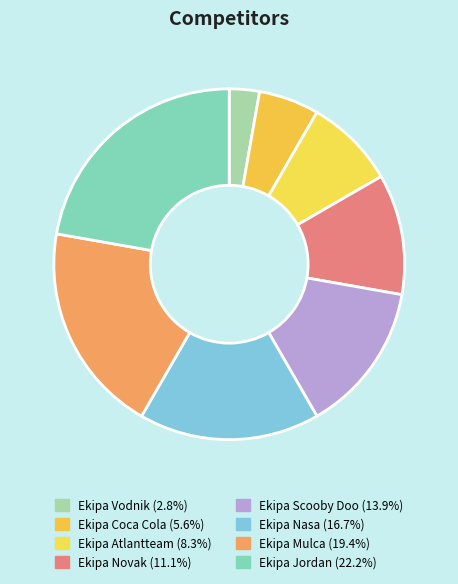

To the nearest percent, what percentage of the pie is Ekipa Vodnik?

3%